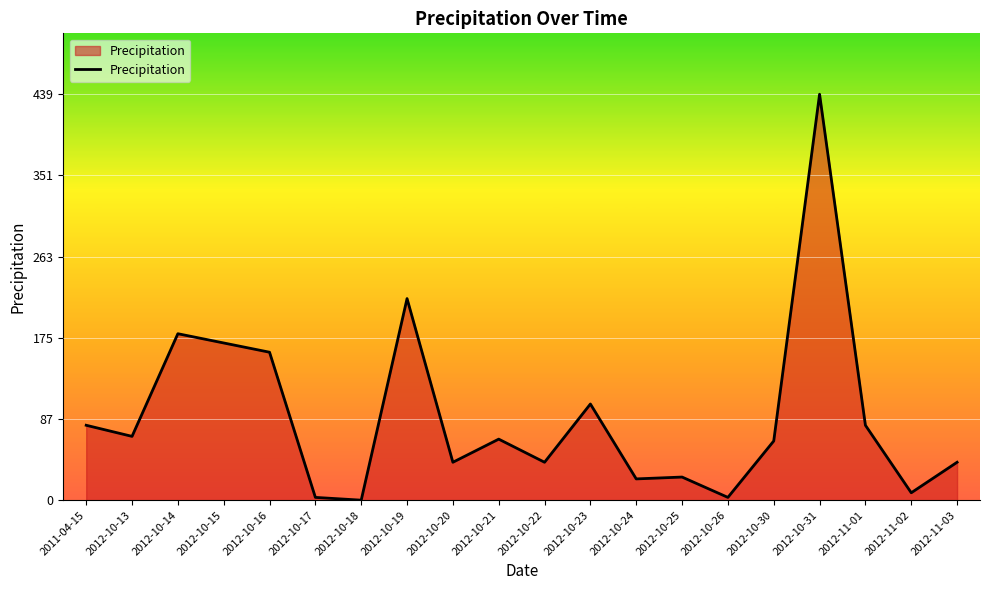

What is the change in value from 2011-04-15 to 2012-10-17?

-78